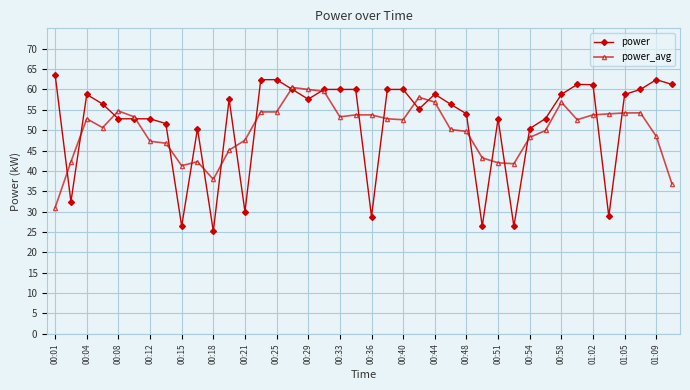

What is the highest value of the power series?

63.6